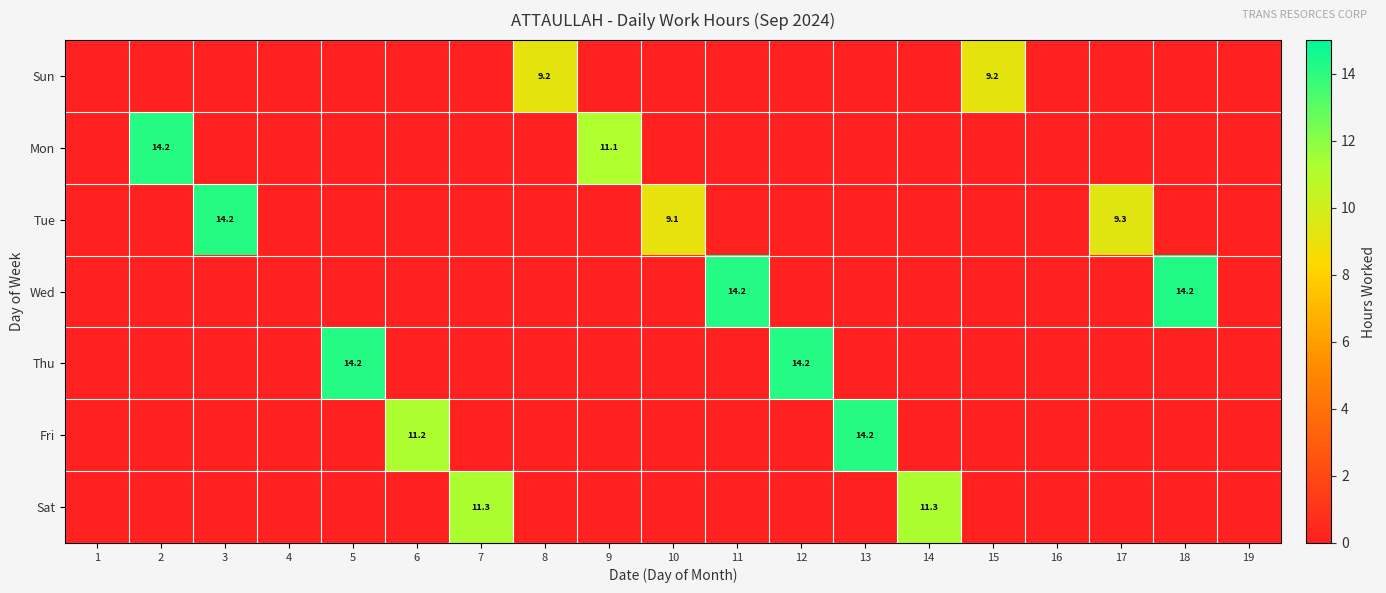

Is the value of Fri at 17 greater than the value of Tue at 12?

No